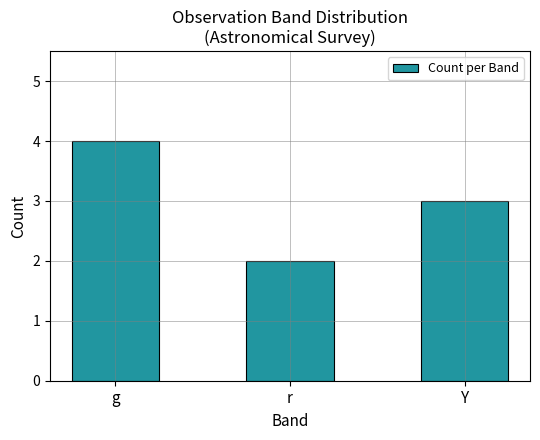

How many series are shown in this chart?

1